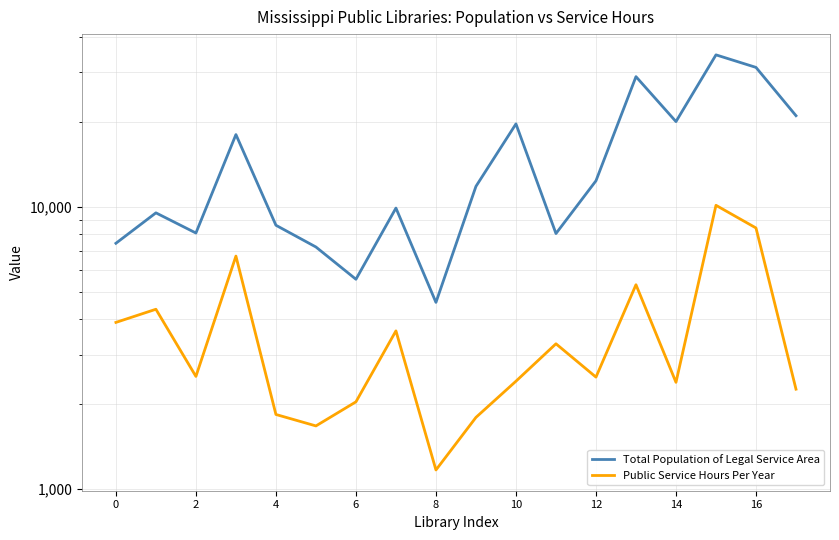

How many values in the Total Population of Legal Service Area series are below 11837?

9